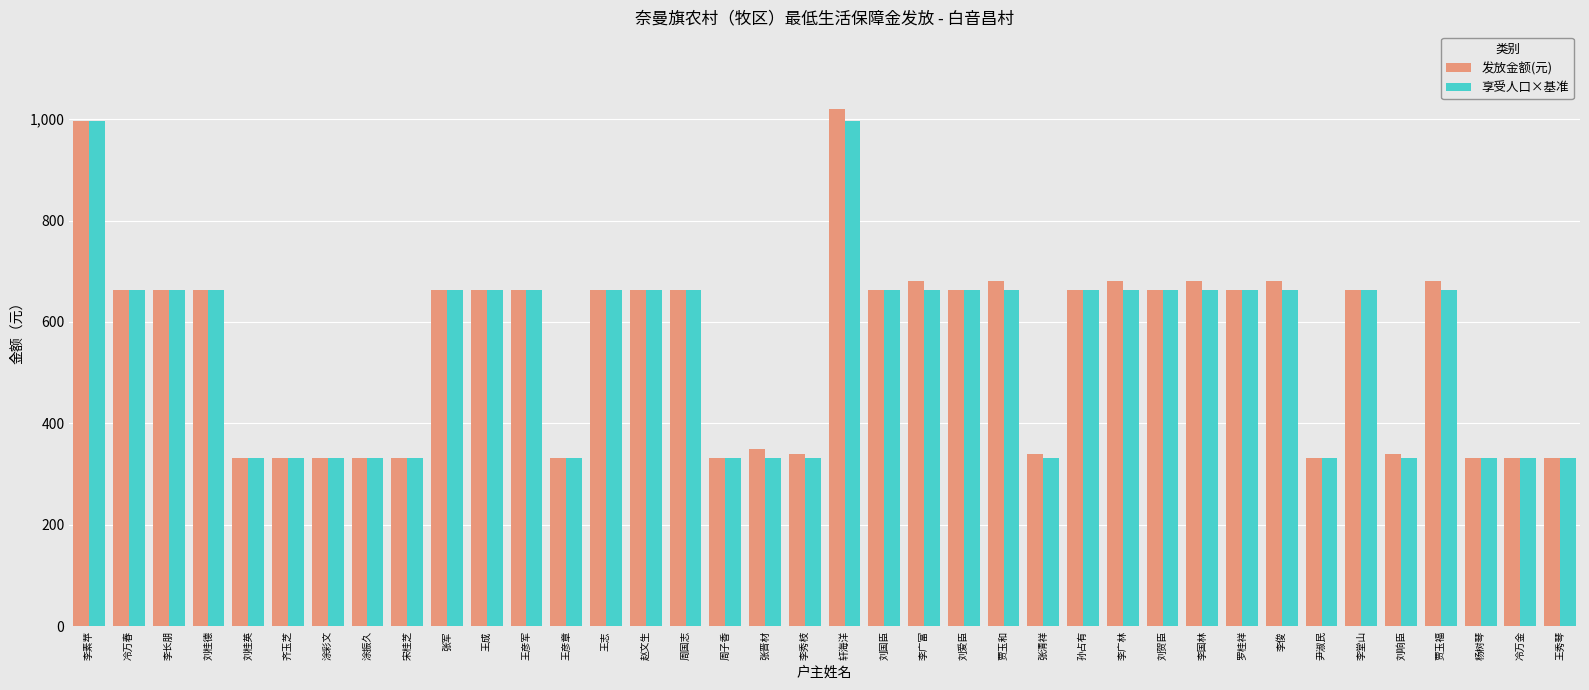

What is the maximum value shown in the chart?

1020